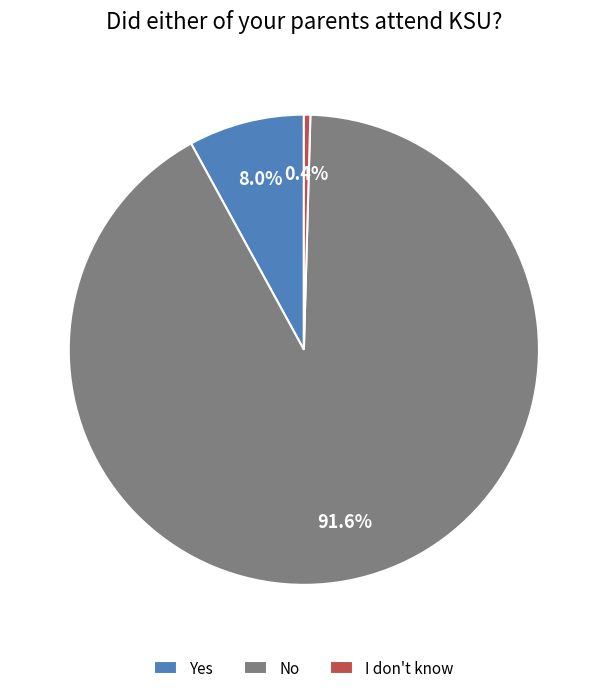

Is there any slice that represents more than half of the pie?

Yes